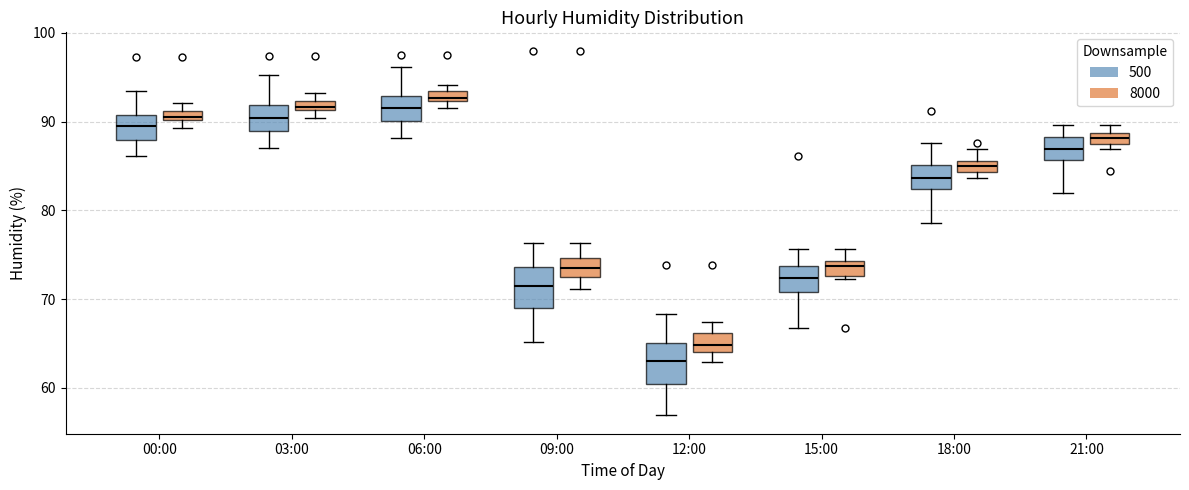

Where is the lower edge of the box for 18:00 (500) on the y-axis? The values are not printed on the chart, so give them approximately, as read against the axis.

82